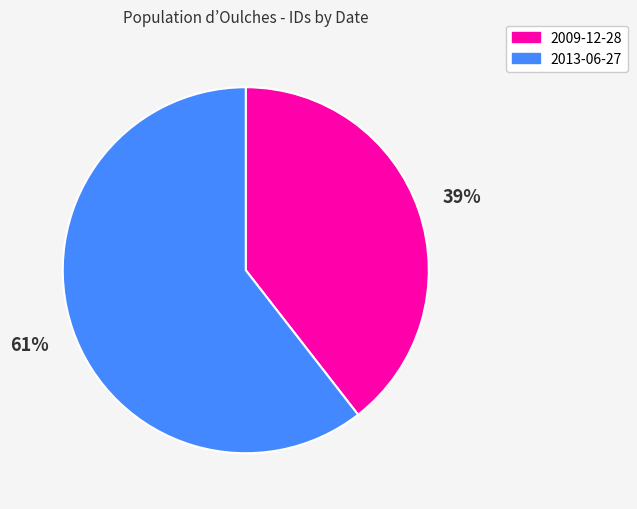

Does 2009-12-28 represent more than half of the total?

No